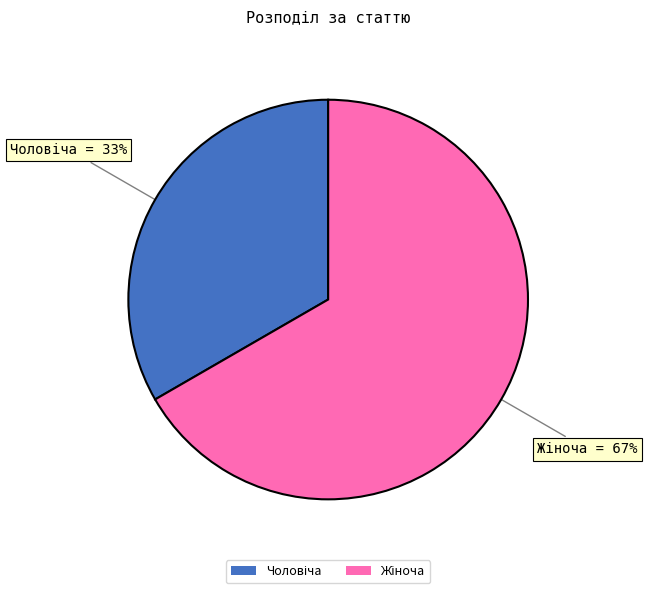

Count the number of slices in the pie.

2